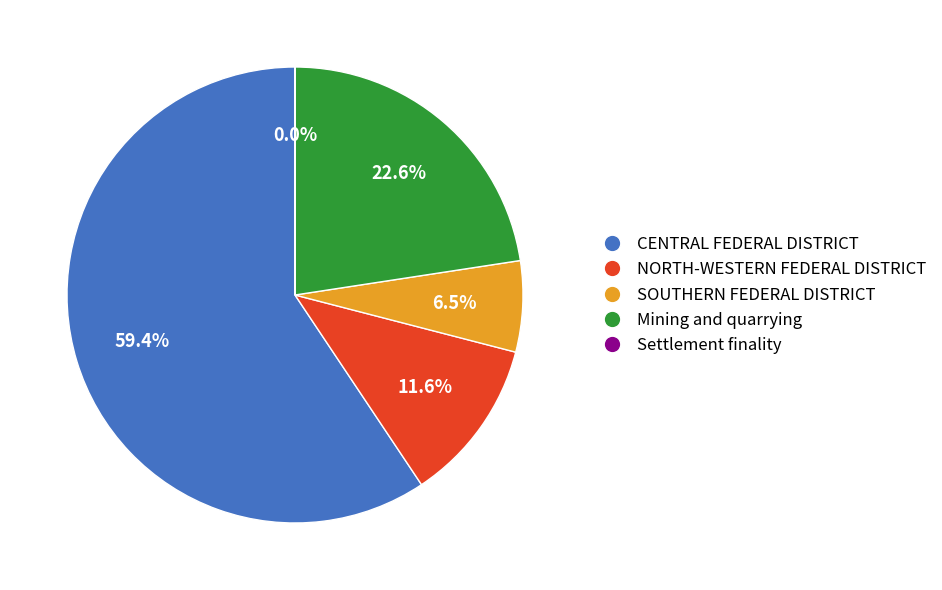

The Mining and quarrying slice represents 10% of the pie. True or false?

False